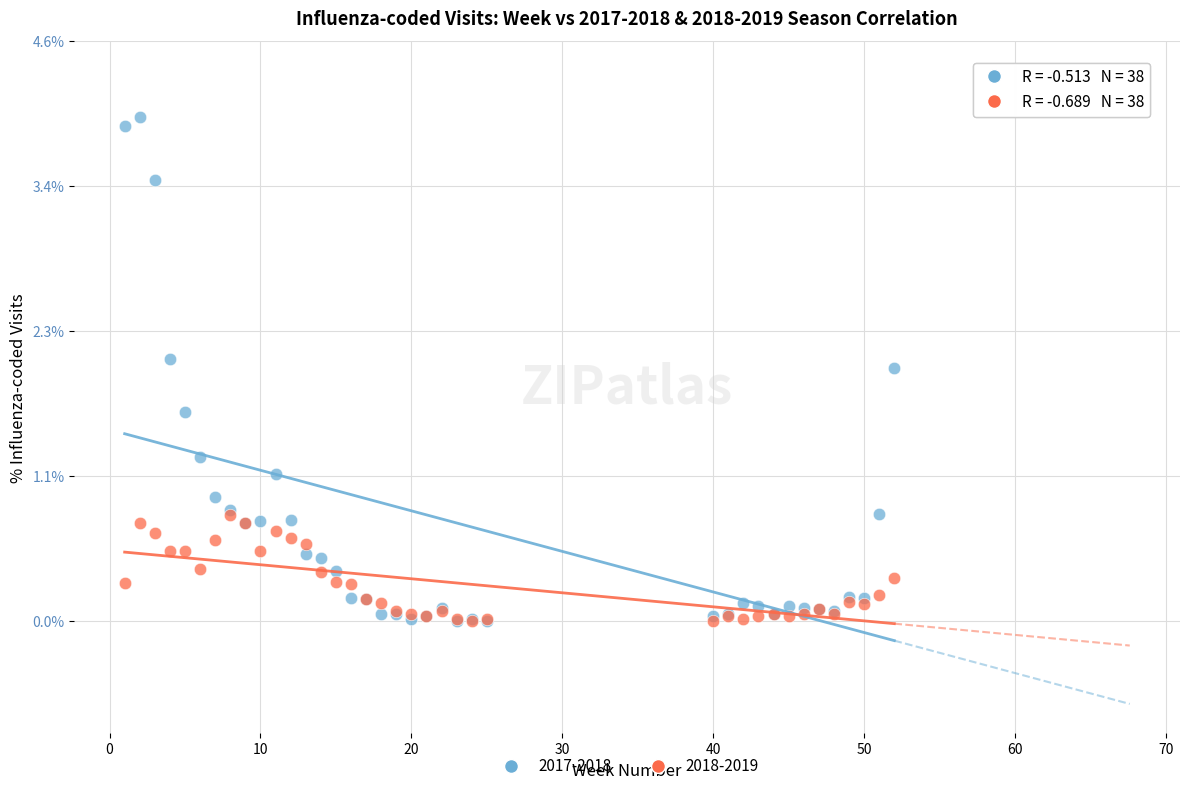

What are all the series names shown in the legend?

2017-2018, 2018-2019